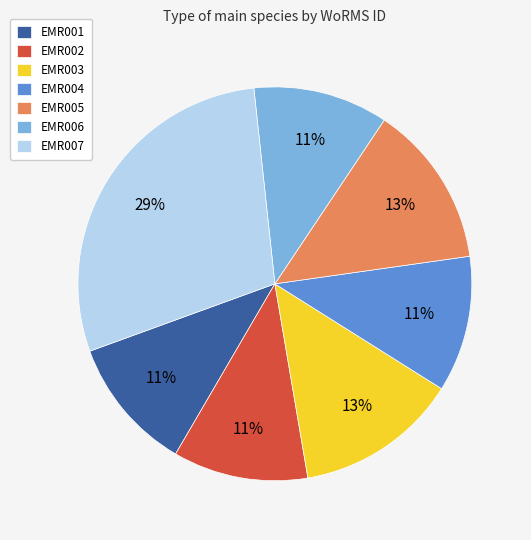

To the nearest percent, what is the combined percentage of EMR006 and EMR005?

24%